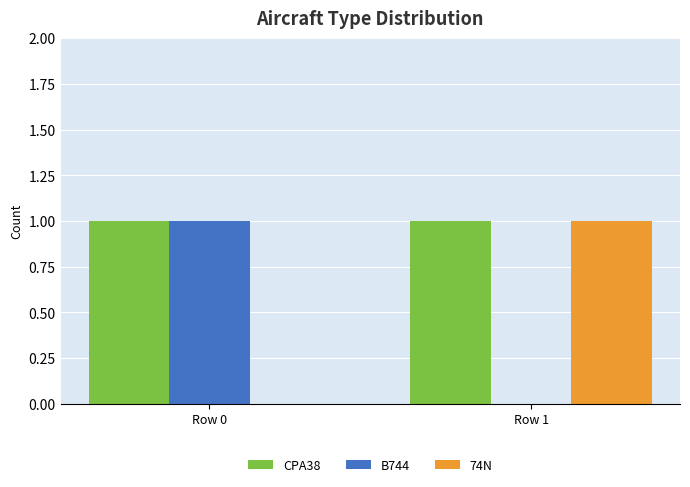

What are all the series names shown in the legend?

CPA38, B744, 74N